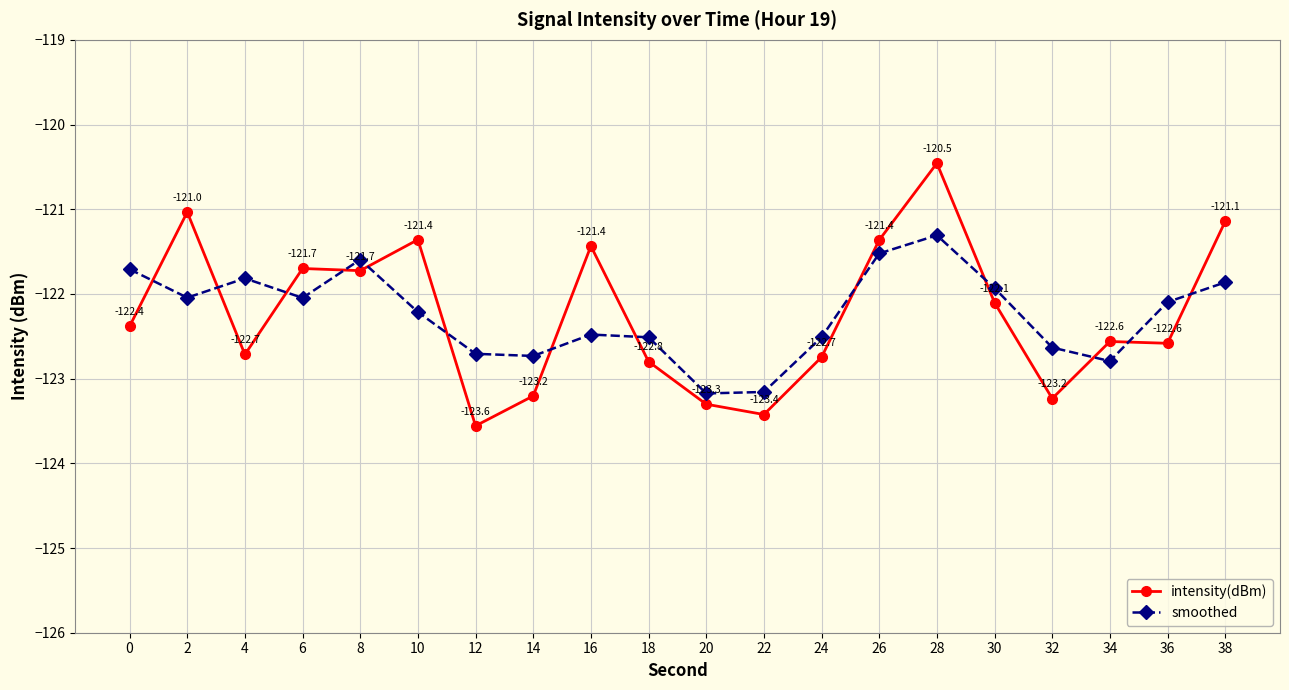

Is the value of intensity(dBm) at 4 greater than the value of smoothed at 26?

No